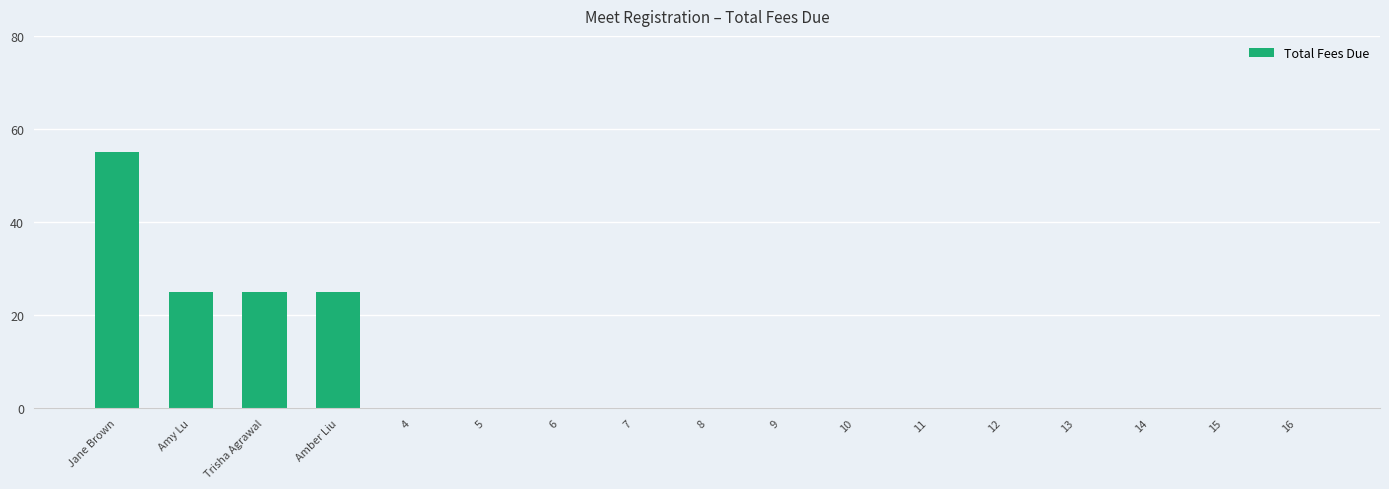

Does the chart contain stacked bars?

No